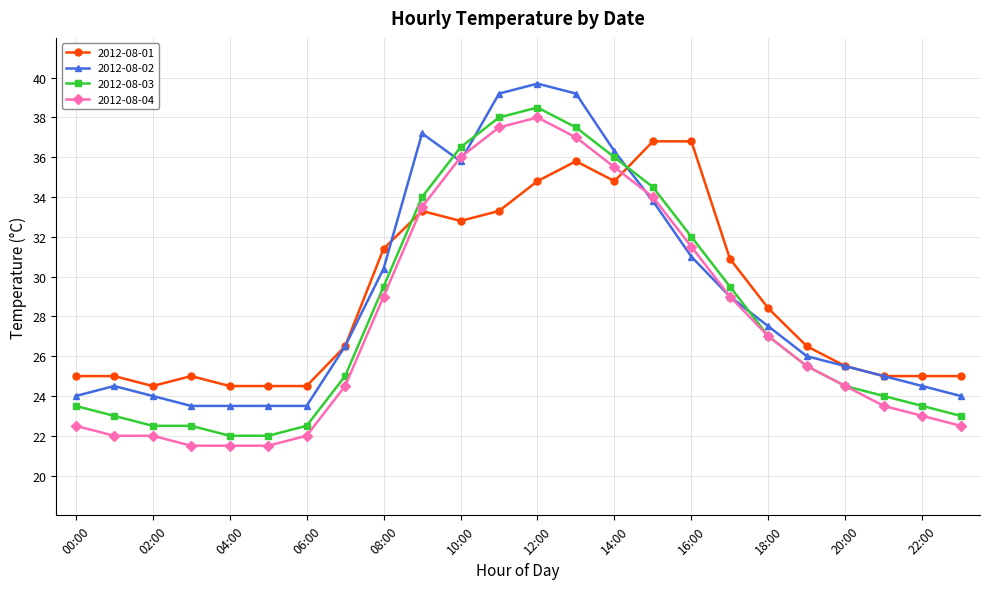

How many intersections are there between 2012-08-03 and 2012-08-01?

2